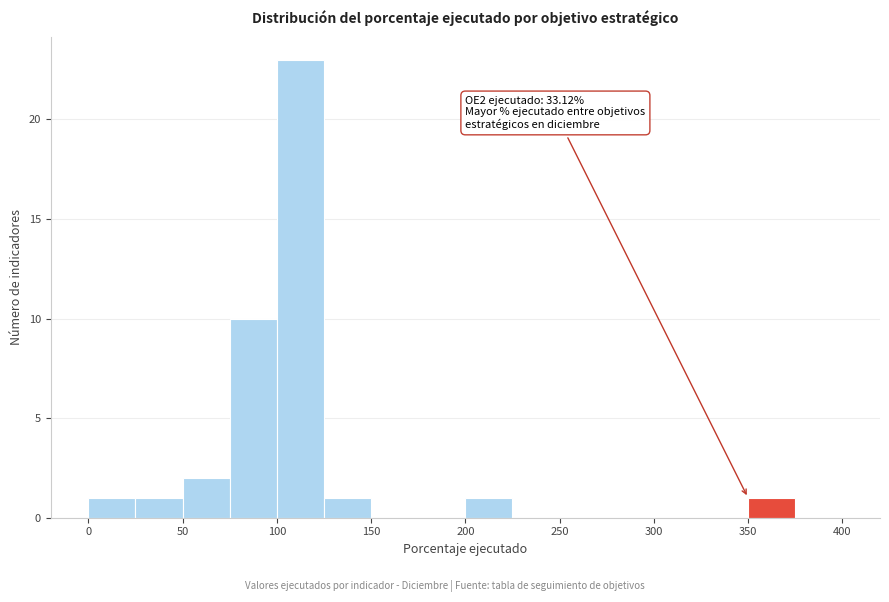

Over which range of the x-axis is the bar tallest?

100 to 125